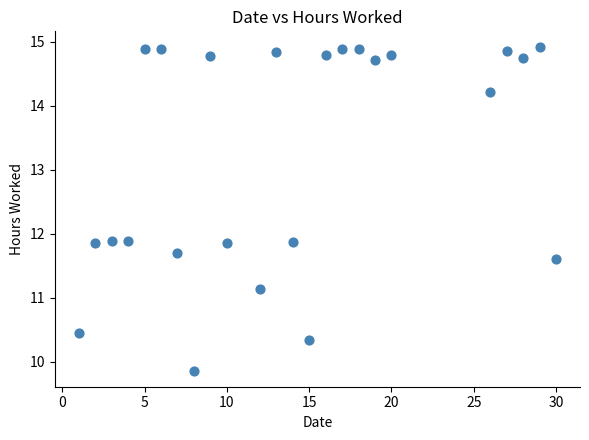

What is the range of X values (max minus min)?

29.0